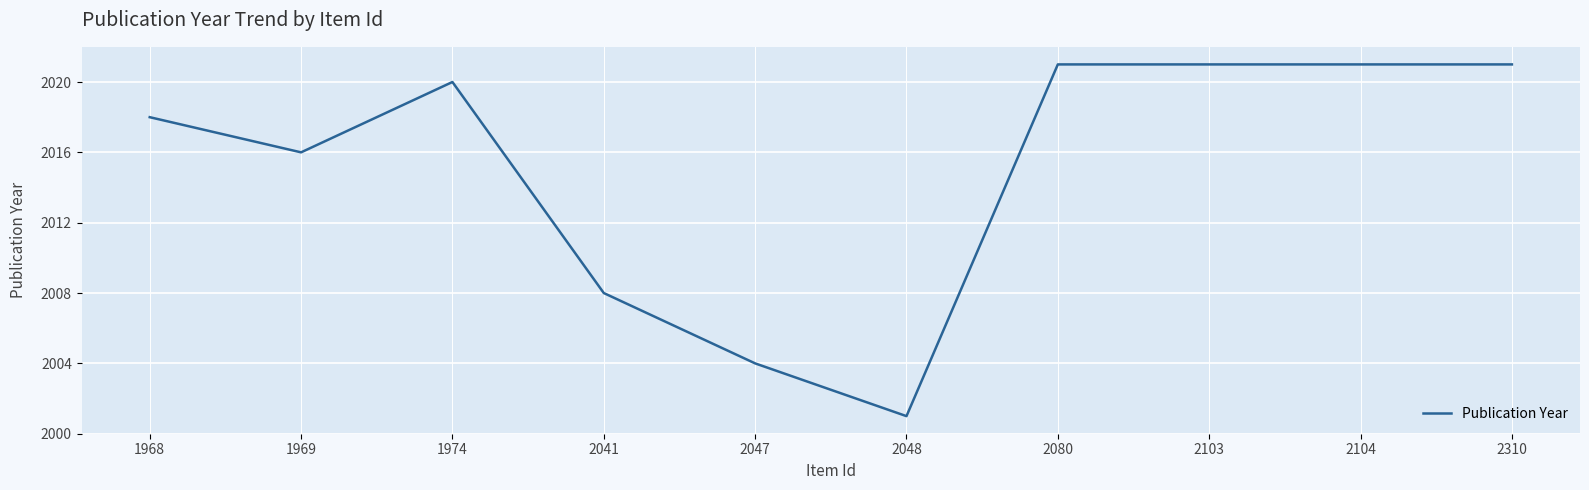

At which label is the value closest to 2011?

2041